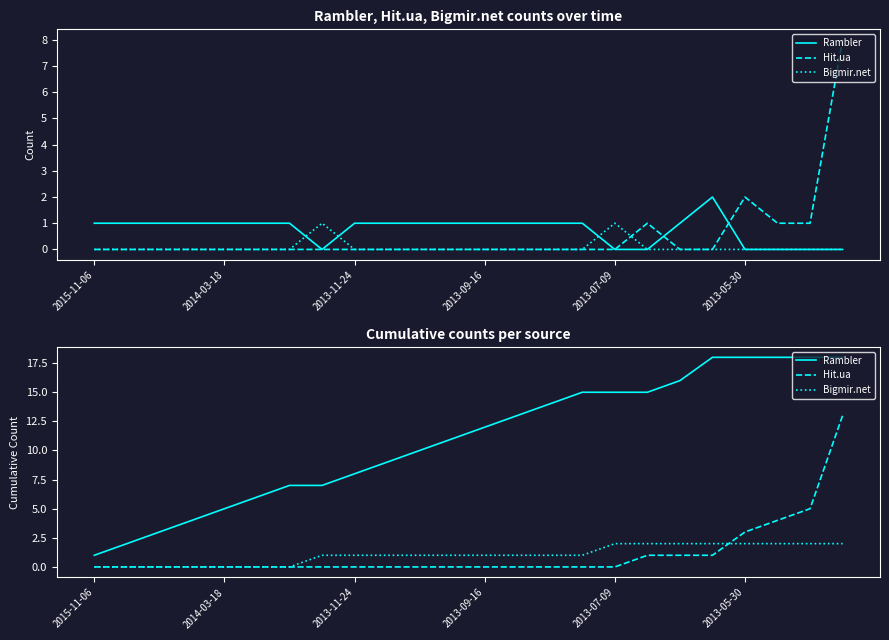

What are all the series names shown in the legend?

Rambler, Hit.ua, Bigmir.net